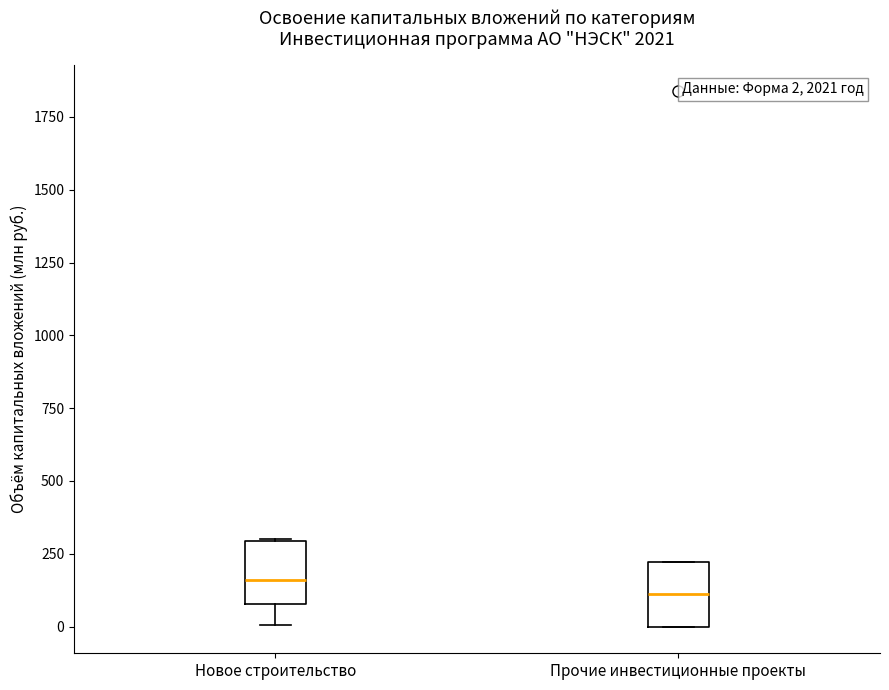

Which box has the lowest median line?

Прочие инвестиционные проекты